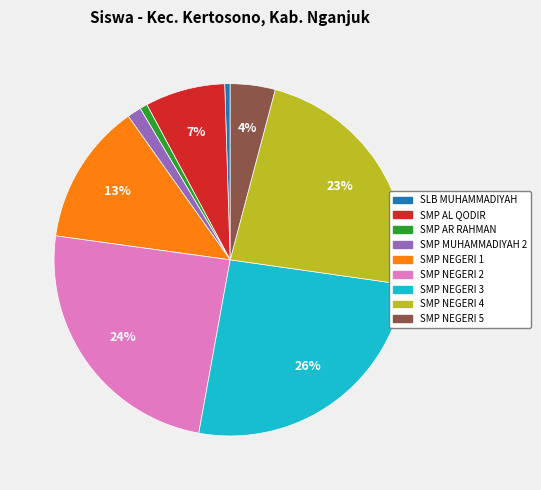

Count the number of slices in the pie.

9